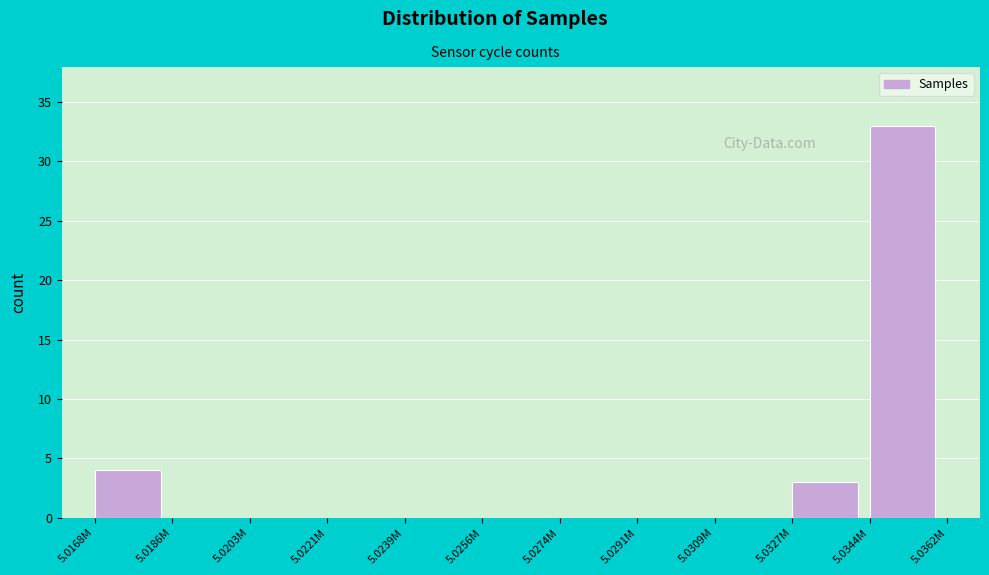

Reading left to right, list all the values displayed in this chart.

5.0168M=4	5.0186M=0	5.0203M=0	5.0221M=0	5.0239M=0	5.0256M=0	5.0274M=0	5.0291M=0	5.0309M=0	5.0327M=3	5.0344M=33